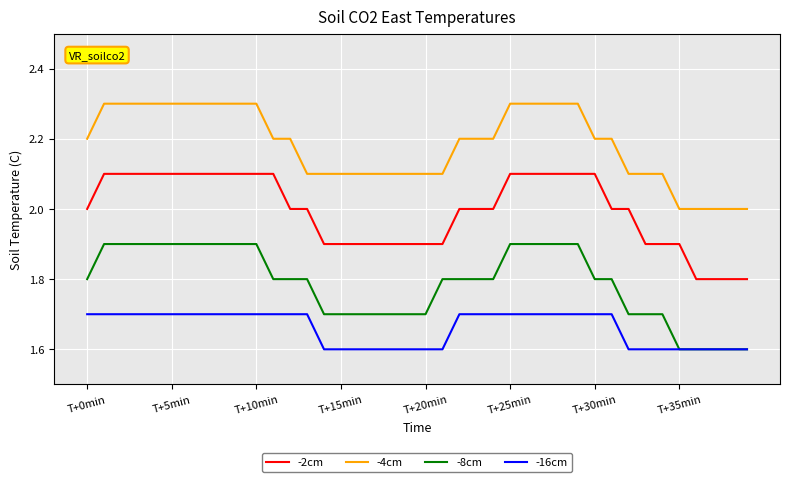

Does the chart have visible grid lines?

Yes